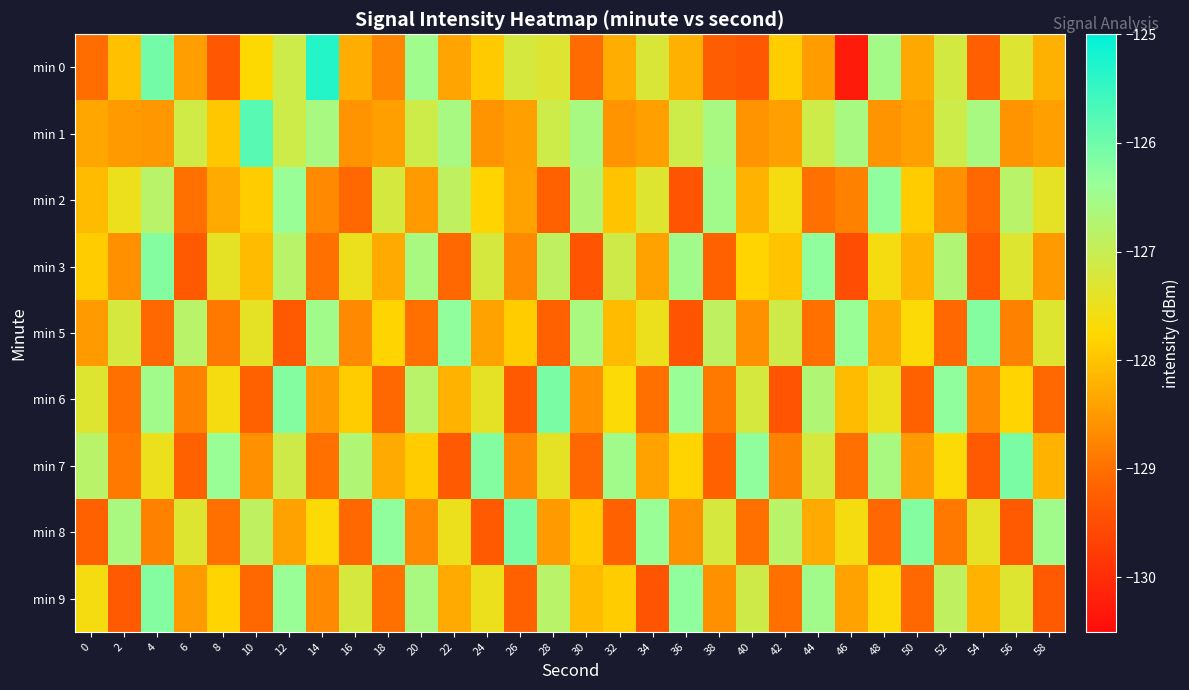

What is the spread (max minus min) of values at 10?

3.4